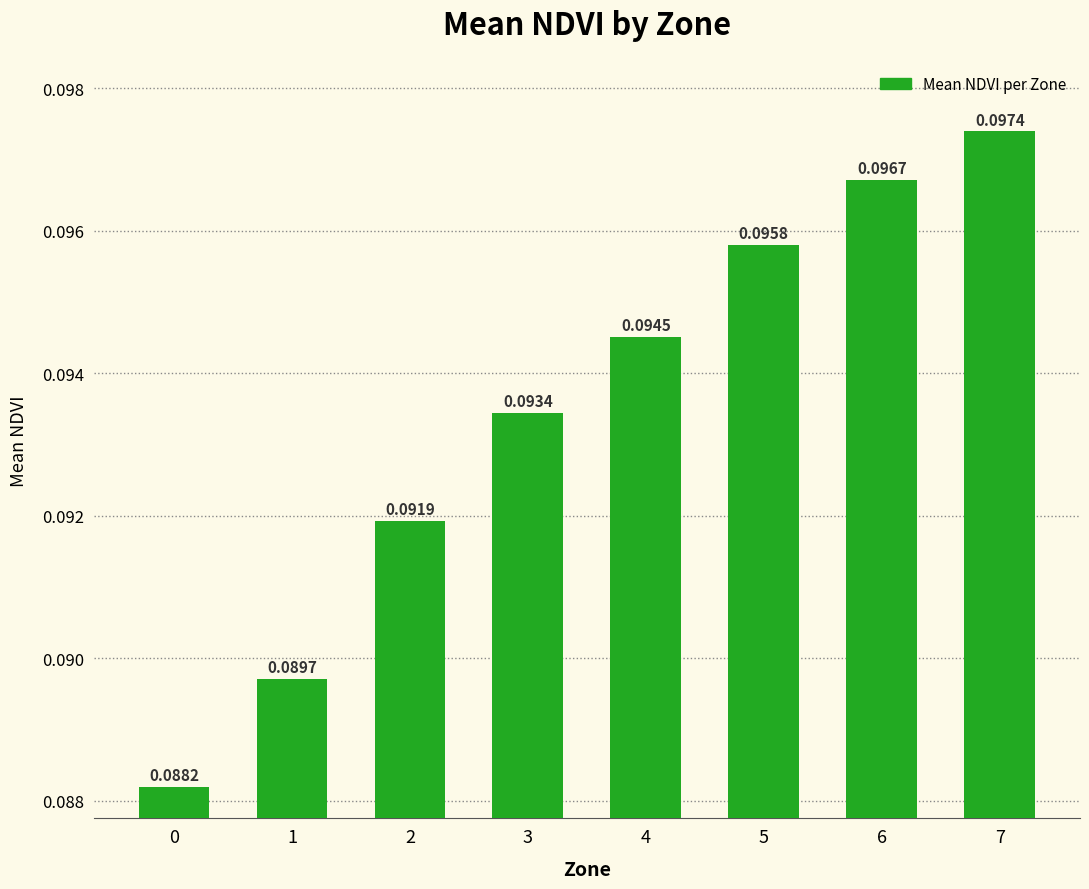

List the labels in order of value, largest first.

7, 6, 5, 4, 3, 2, 1, 0